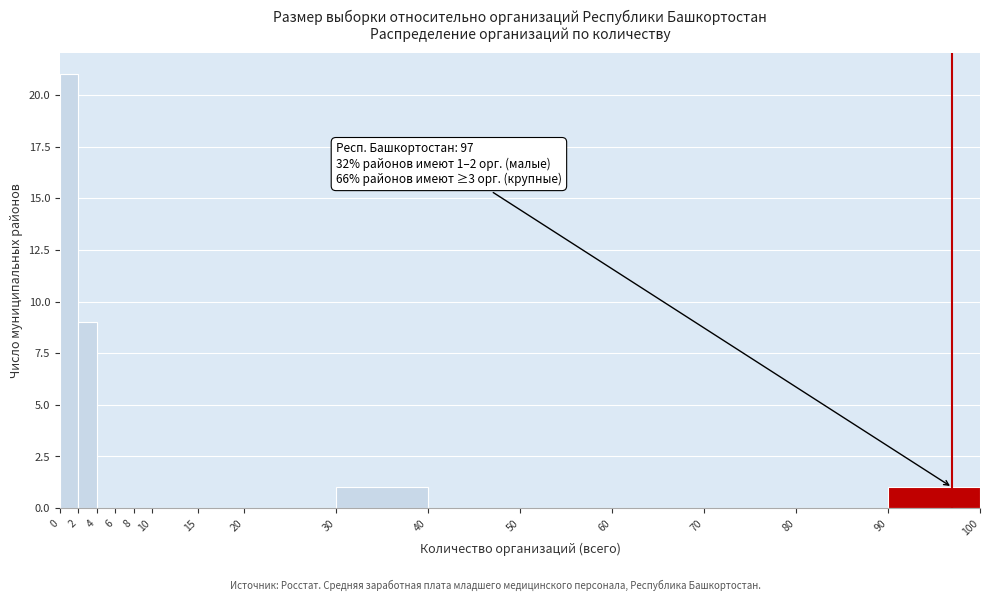

Over which range of the x-axis is the bar tallest?

0 to 2